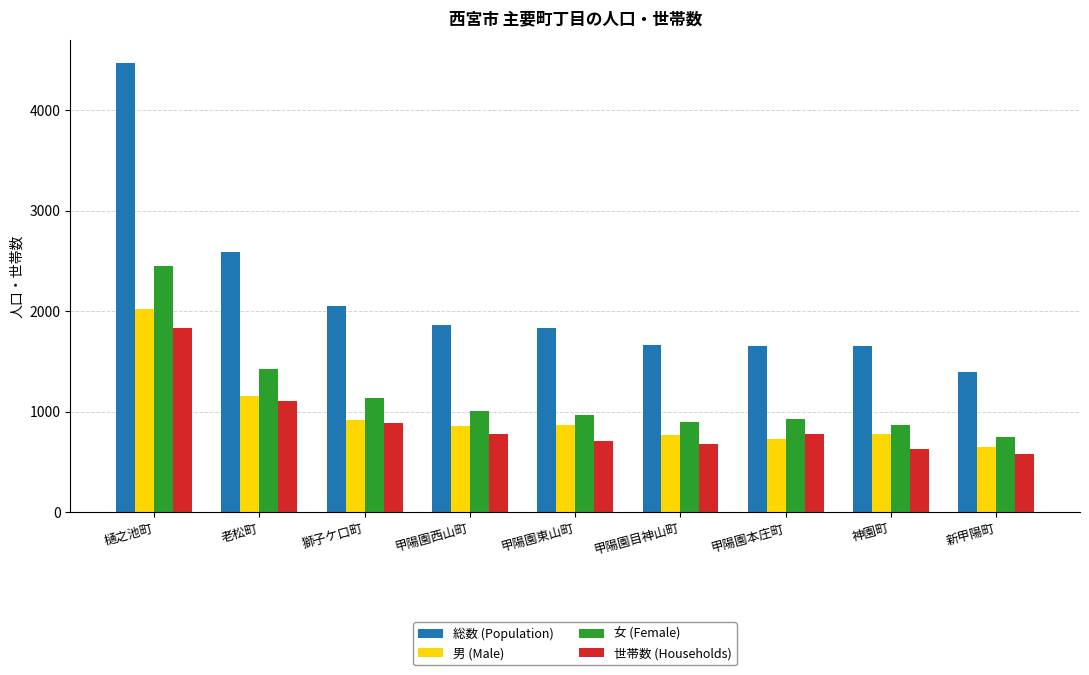

What value does the 世帯数 (Households) series have at 甲陽園目神山町, to the nearest 50?

700